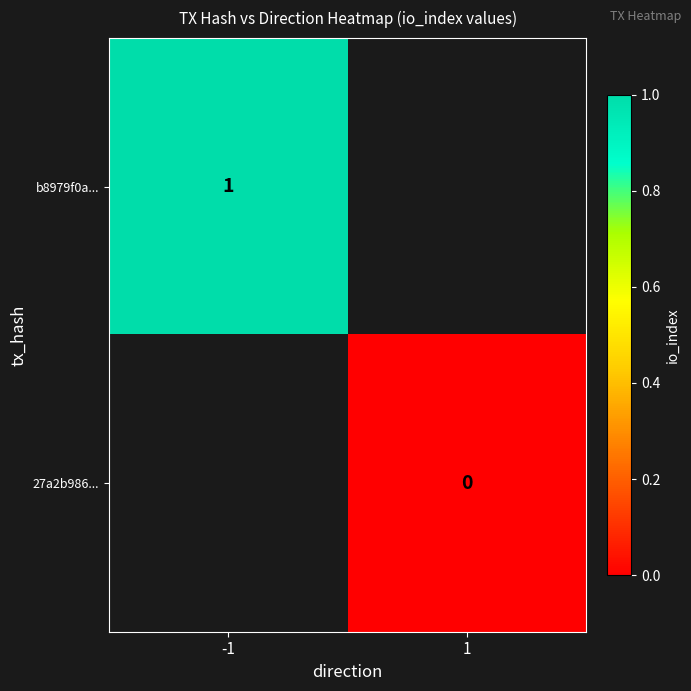

Is the value of b8979f0a... at -1 greater than the value of 27a2b986... at 1?

Yes